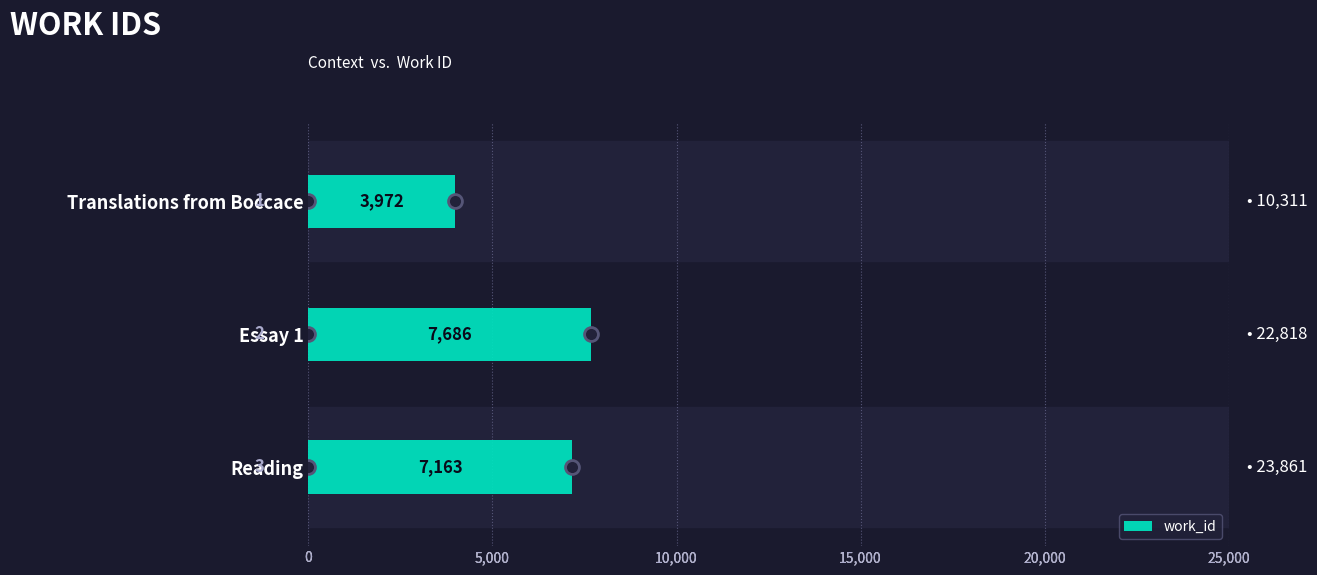

The chart shows a value of 6398 at Translations from Boccace. True or false?

False